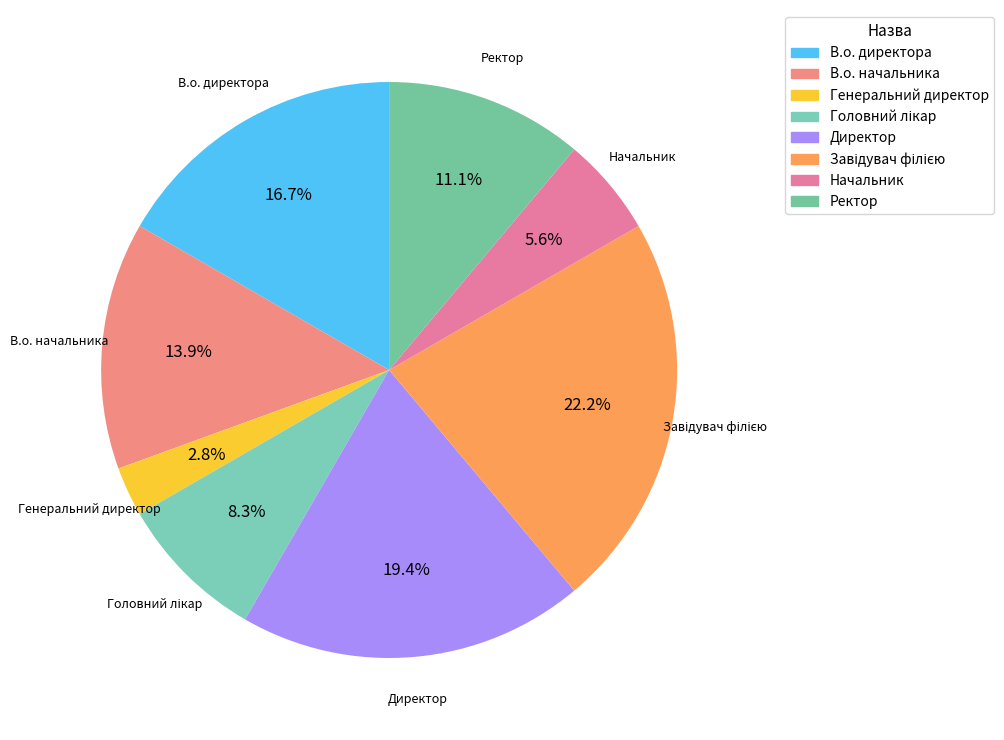

Between В.о. начальника and Начальник, which is larger?

В.о. начальника